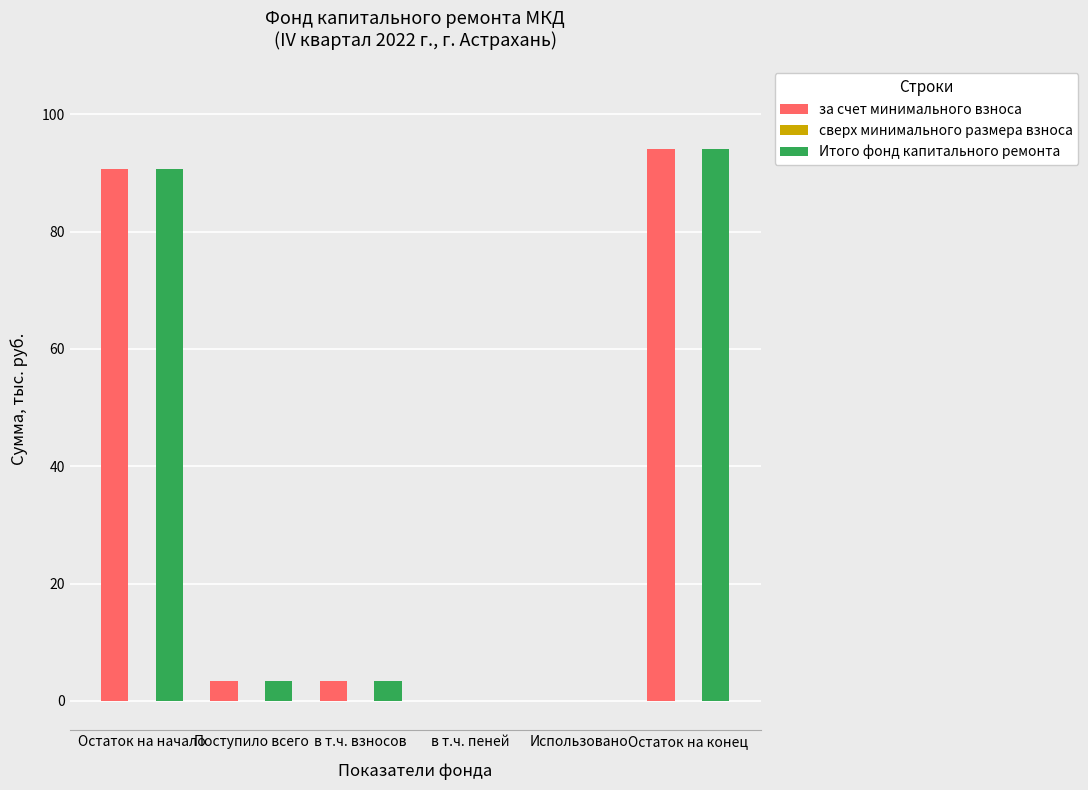

Are the bars horizontal?

No